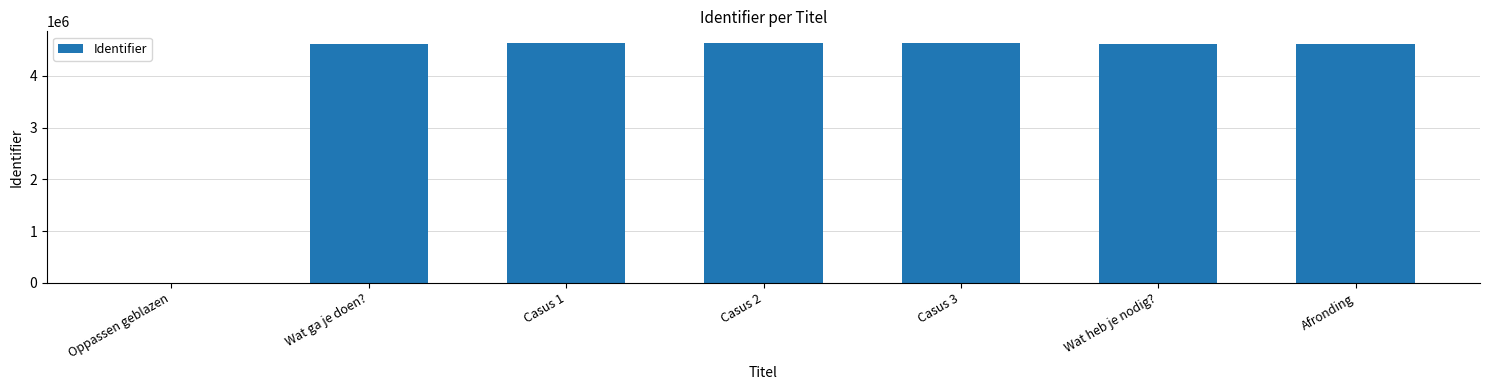

What is the sum of all values?

27727815